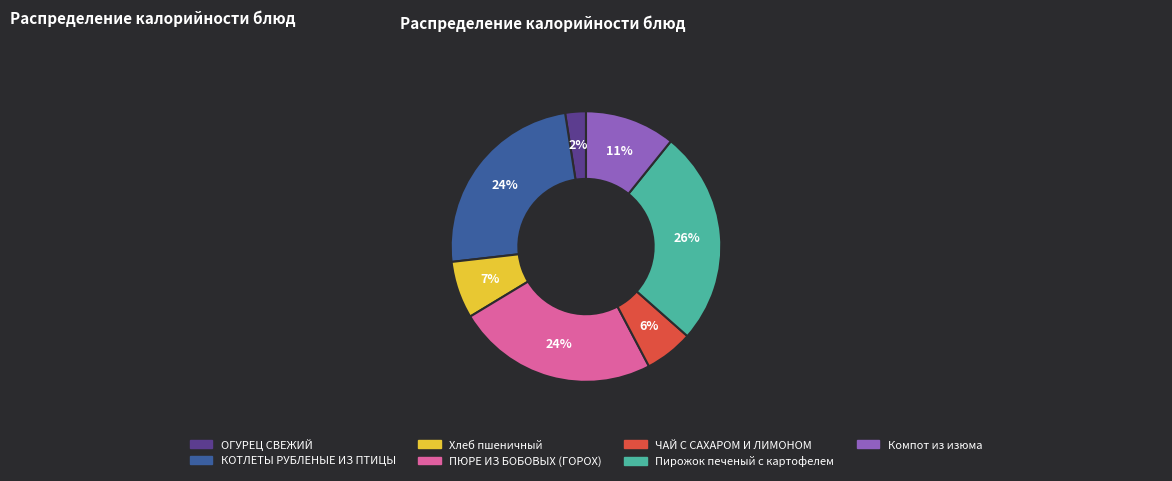

Does КОТЛЕТЫ РУБЛЕНЫЕ ИЗ ПТИЦЫ represent more than half of the total?

No